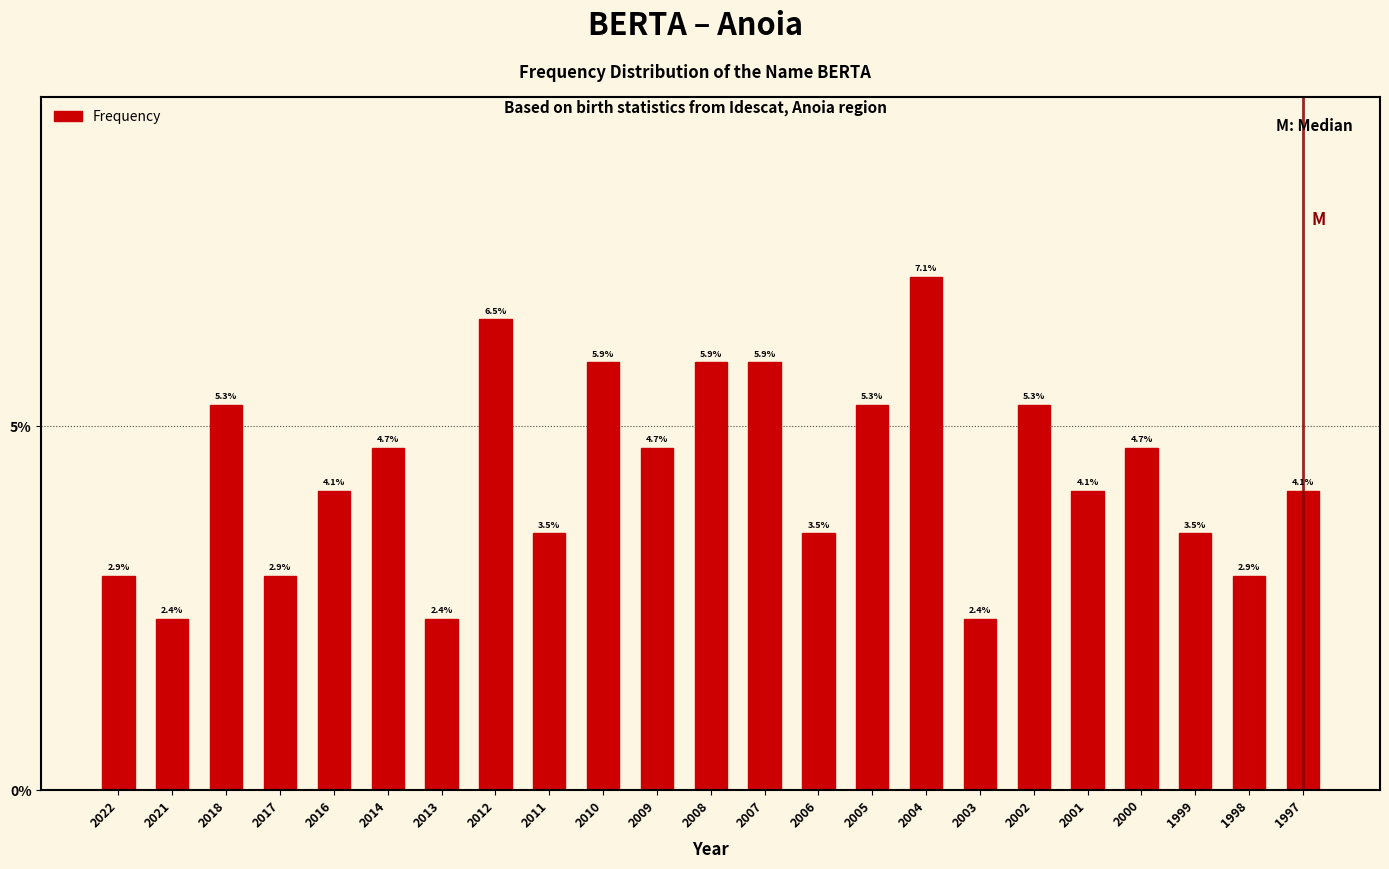

Reading left to right, what are all the values shown in this chart?

2022=2.9	2021=2.4	2018=5.3	2017=2.9	2016=4.1	2014=4.7	2013=2.4	2012=6.5	2011=3.5	2010=5.9	2009=4.7	2008=5.9	2007=5.9	2006=3.5	2005=5.3	2004=7.1	2003=2.4	2002=5.3	2001=4.1	2000=4.7	1999=3.5	1998=2.9	1997=4.1